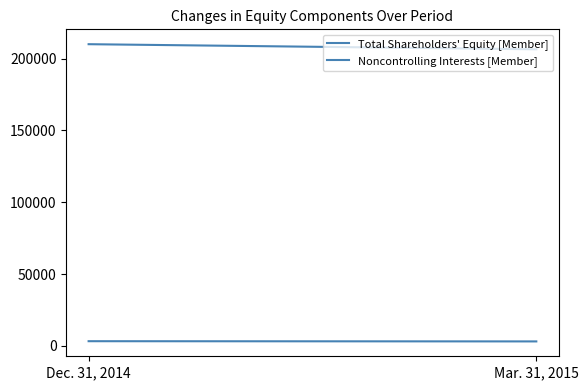

What is the minimum value shown in the chart?

3099